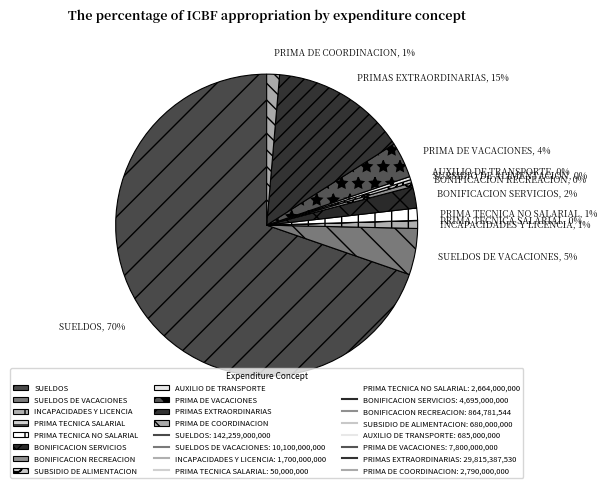

What percentage is the PRIMAS EXTRAORDINARIAS slice, to the nearest percent?

15%